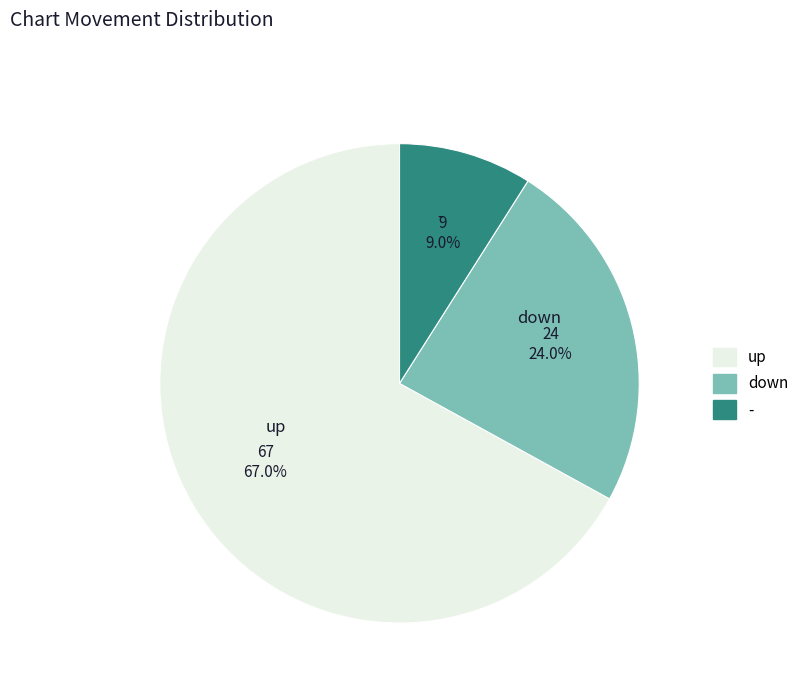

What percentage is the down slice, to the nearest percent?

24%